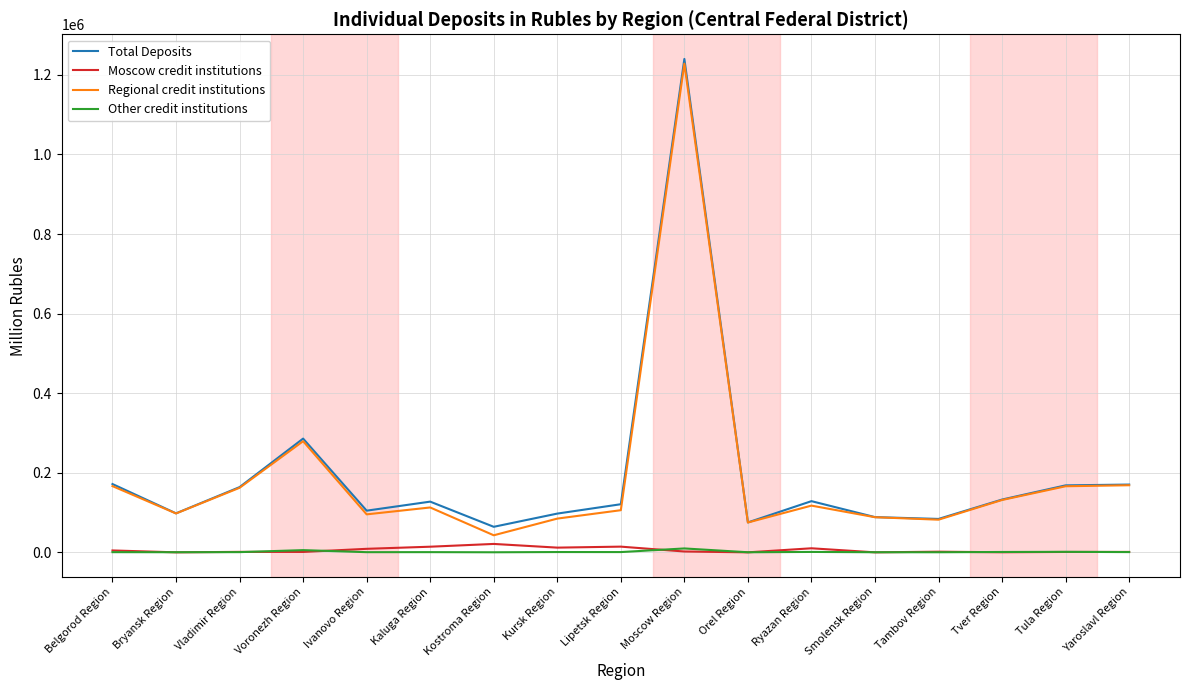

What is the maximum value shown in the chart?

1240053